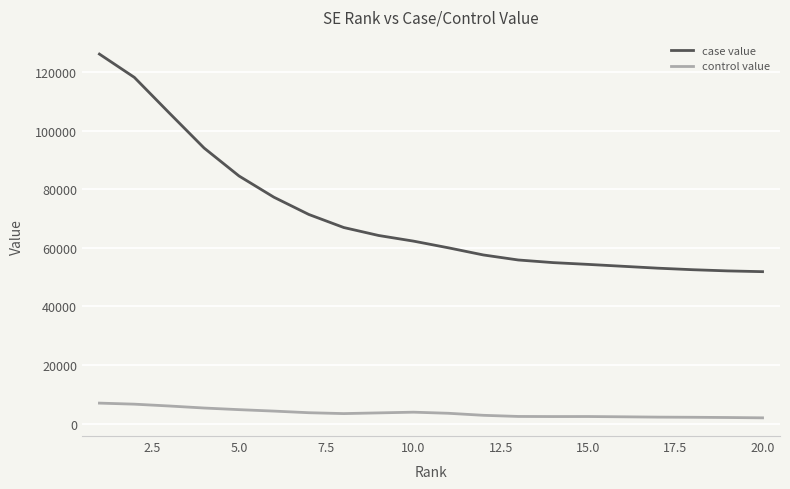

Which series has the widest spread of values?

case value